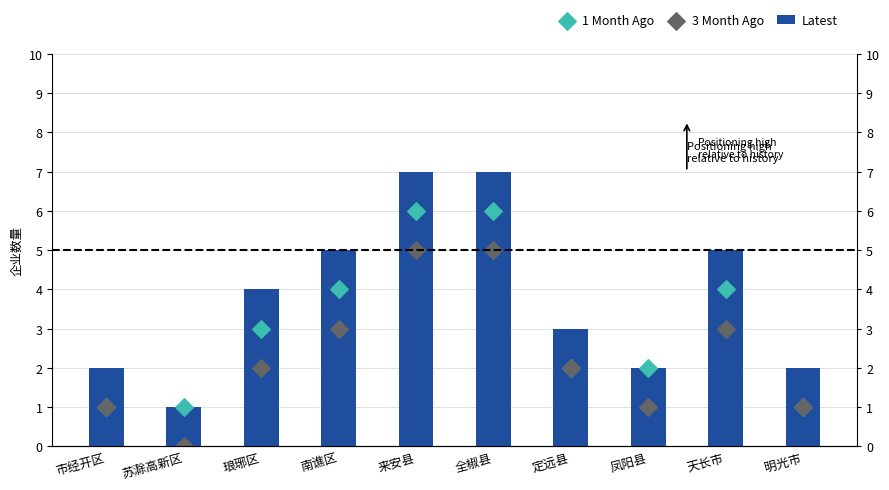

What are all the series names shown in the legend?

Latest, 1 Month Ago, 3 Month Ago